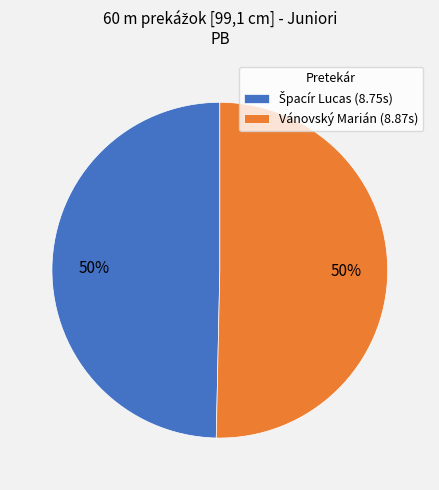

What percentage is the Vánovský Marián (8.87s) slice, to the nearest percent?

50%